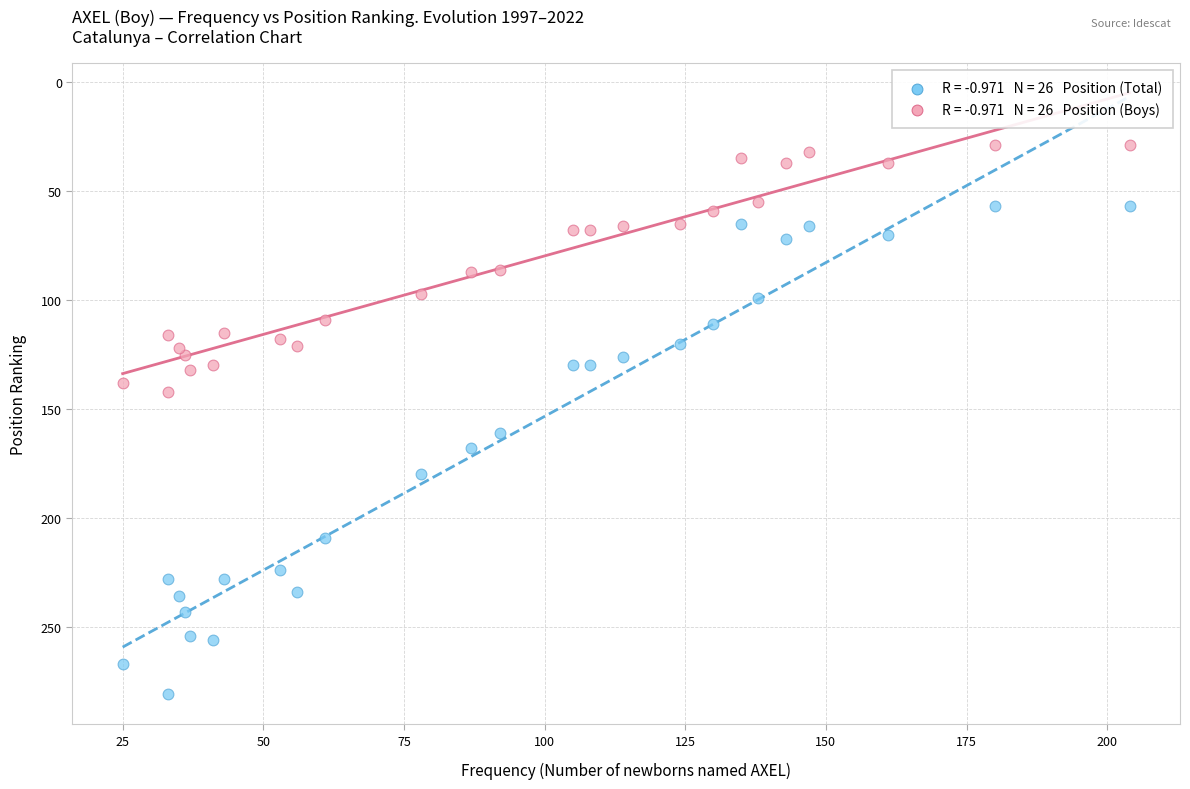

Across all series, what Y value is closest to 155?

161